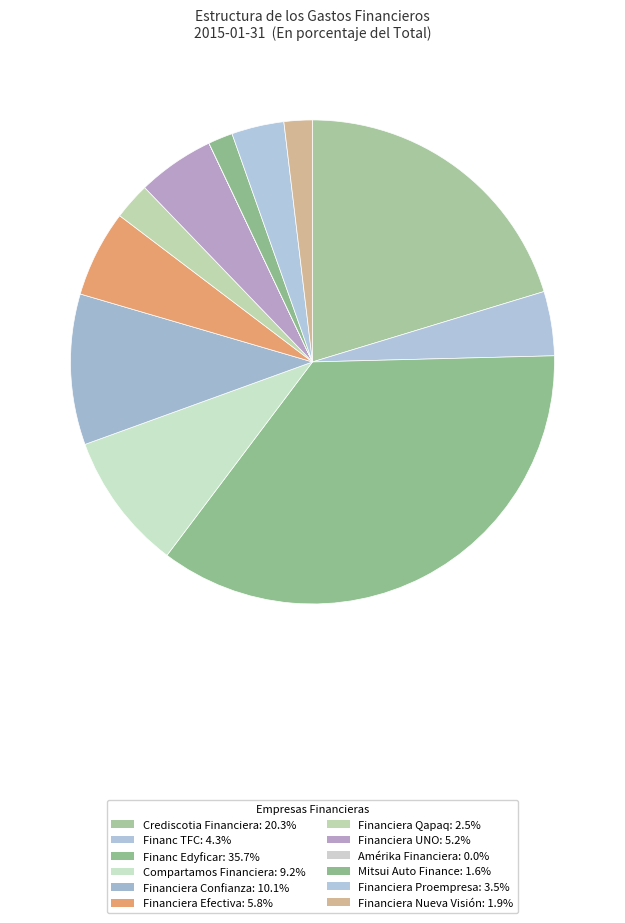

The Compartamos Financiera slice represents 9% of the pie. True or false?

True